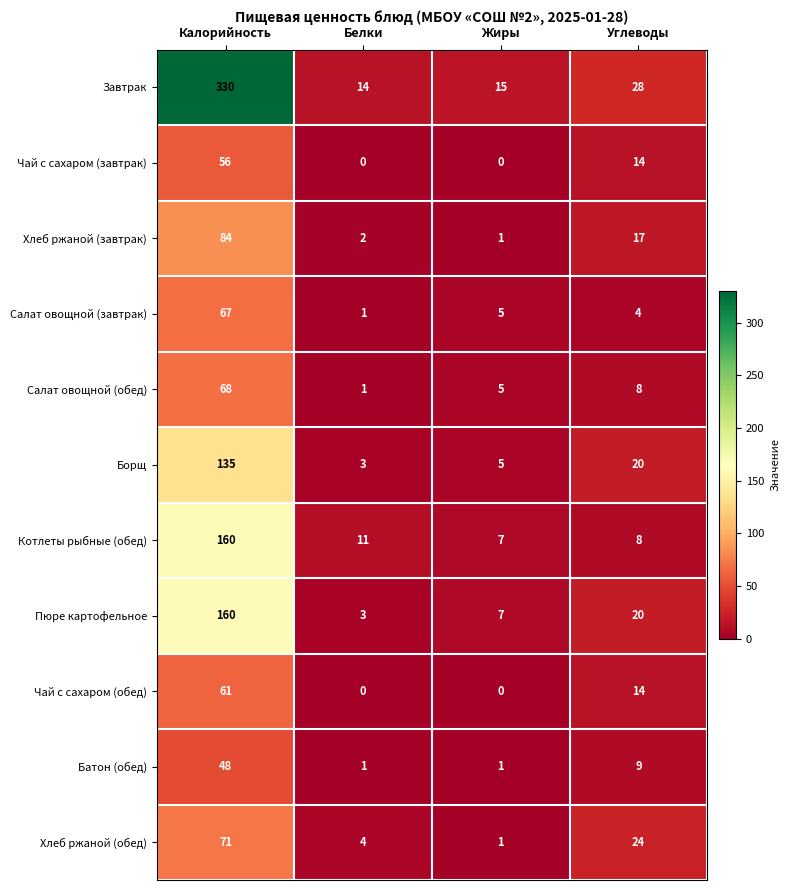

Where is Хлеб ржаной (обед) nearest to the value 36?

Углеводы